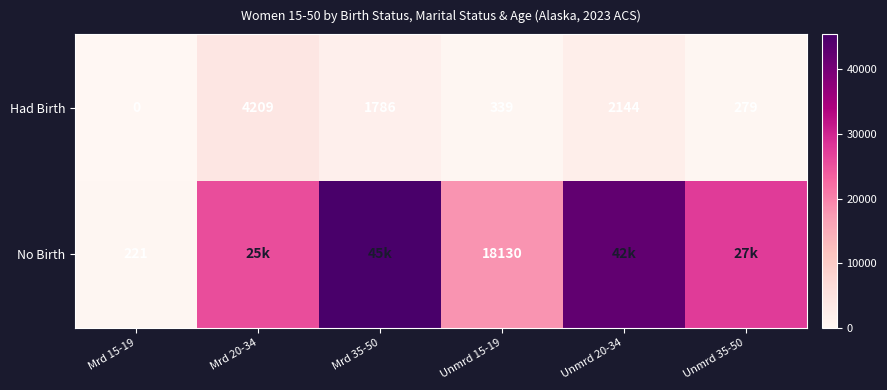

Which label corresponds to the largest value in the chart?

Mrd 35-50